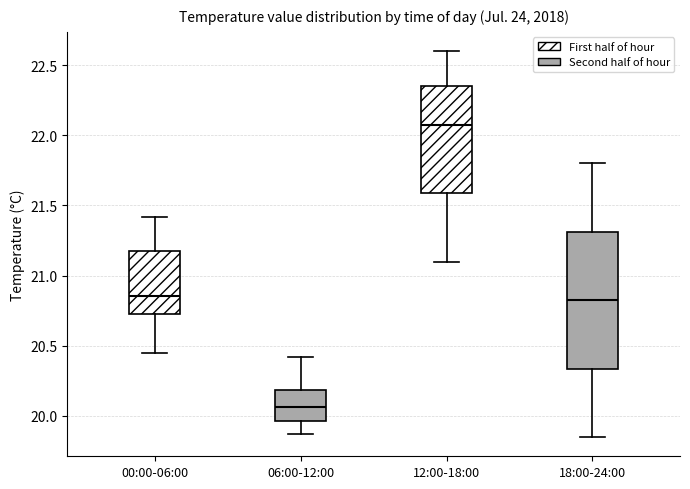

Reading left to right, read every box against the y-axis: the position of its median line, the range the box covers, and the ends of its whiskers. The values are not printed on the chart, so give them approximately, as read against the axis.

00:00-06:00: median 20.85, box 20.75 to 21.20, whiskers 20.45 to 21.40
06:00-12:00: median 20.05, box 19.95 to 20.20, whiskers 19.85 to 20.40
12:00-18:00: median 22.10, box 21.60 to 22.35, whiskers 21.10 to 22.60
18:00-24:00: median 20.85, box 20.35 to 21.30, whiskers 19.85 to 21.80